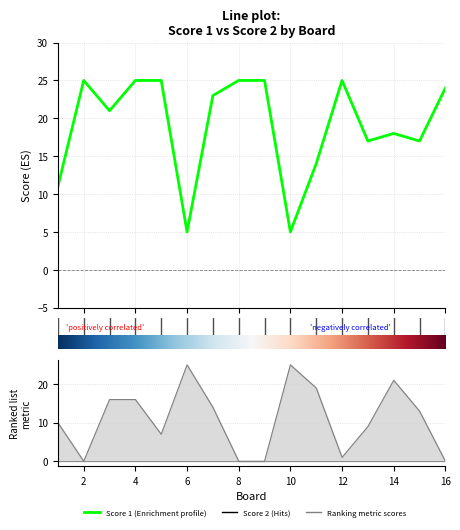

What is the average value of the Score 1 series?

19